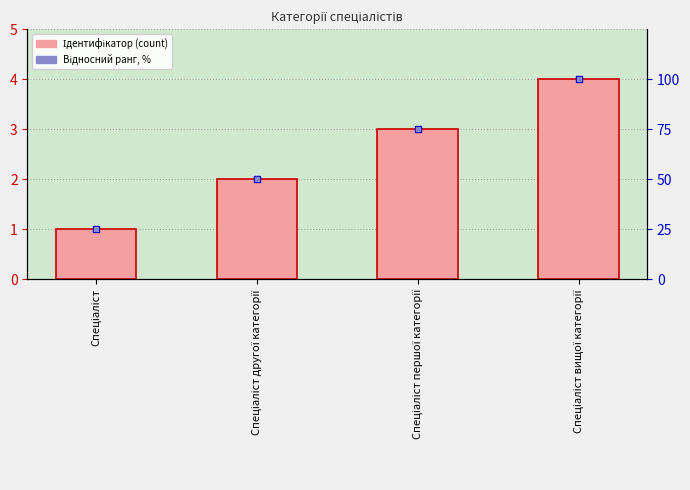

What is the total value across all series at Спеціаліст першої категорії?

78